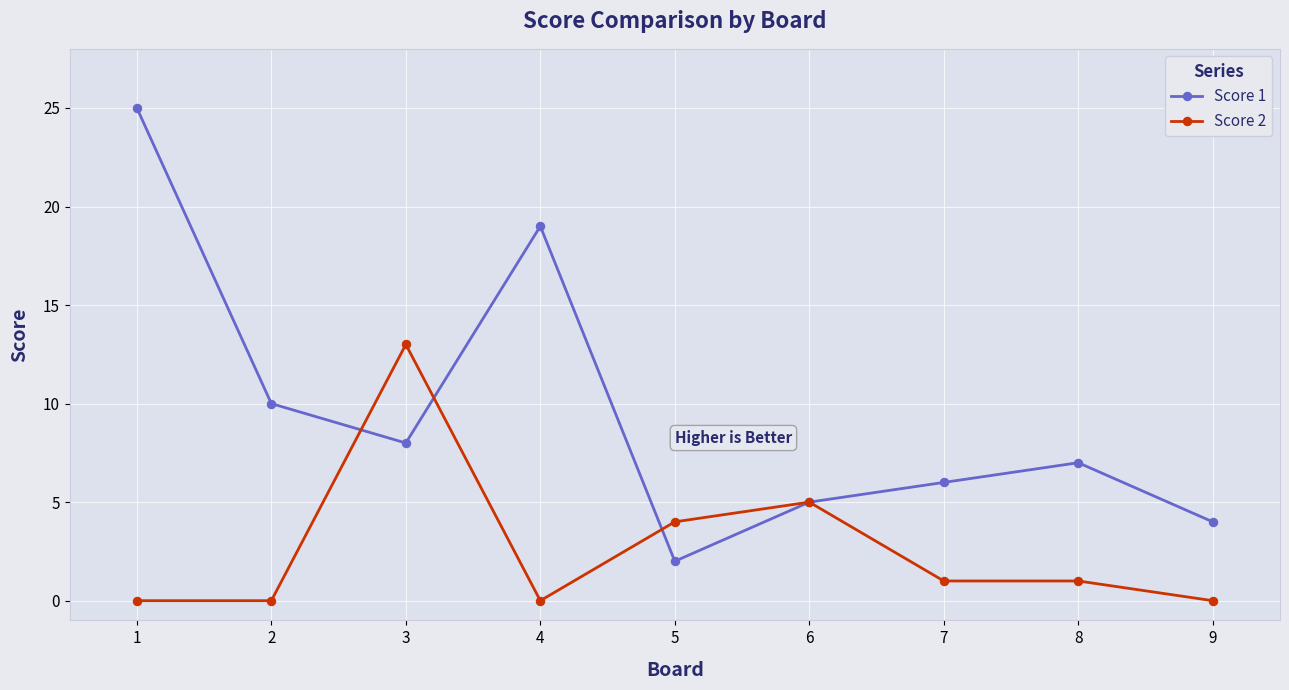

Where is the first local minimum for Score 1?

3